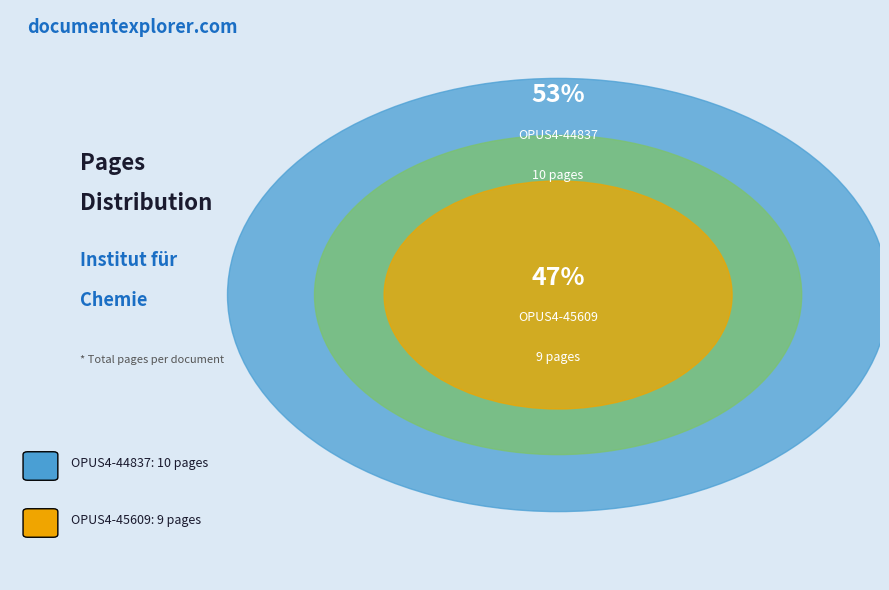

To the nearest percent, what portion does OPUS4-44837 represent?

53%